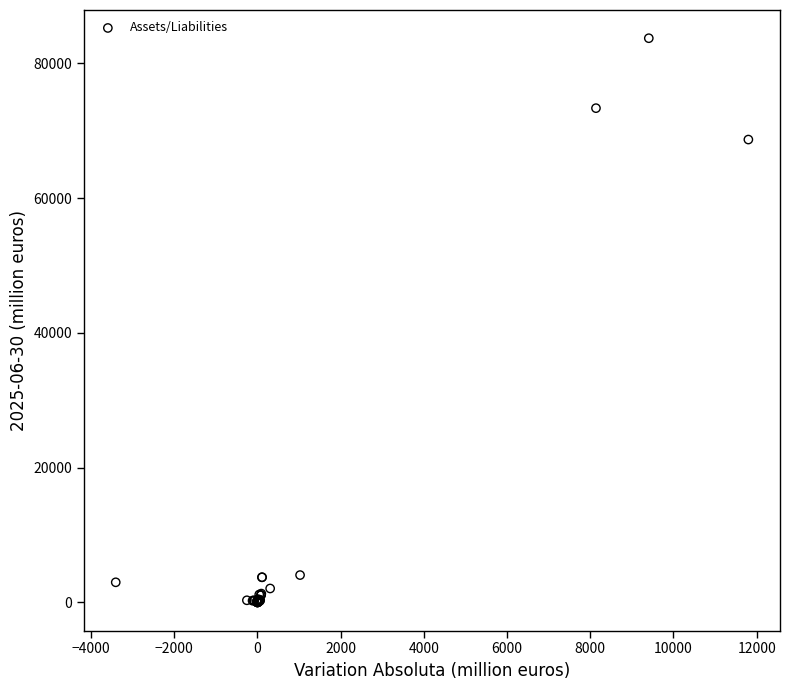

What Y value in the scatter plot is closest to 41870?

68699.8